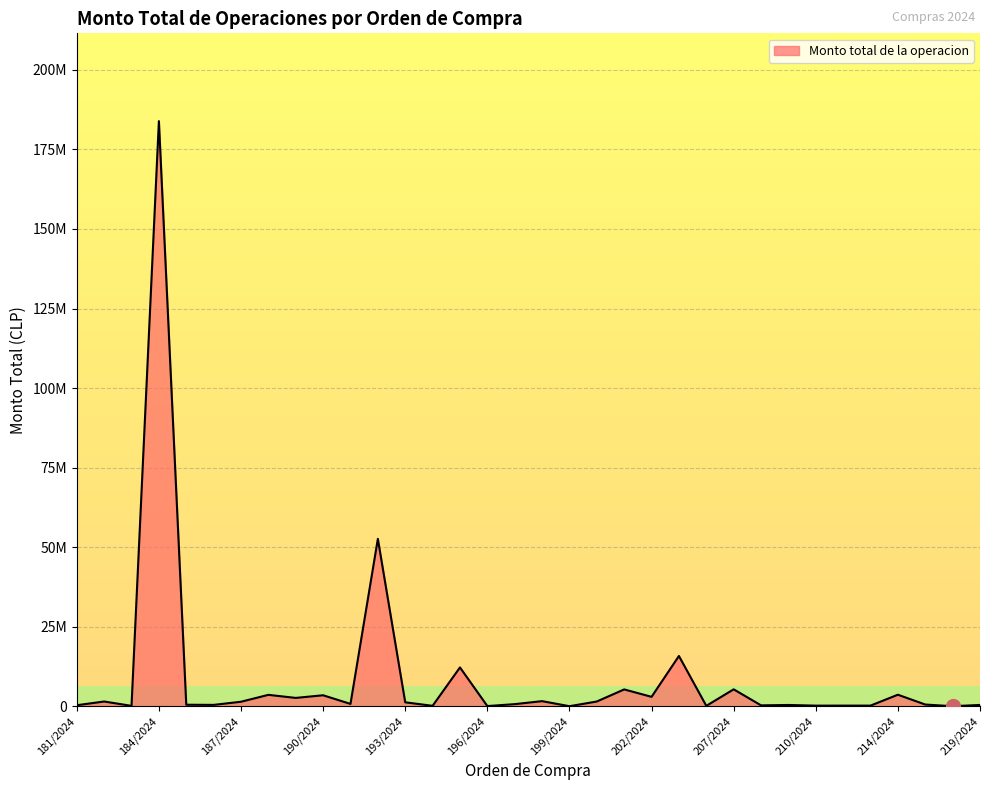

Is this an area chart (filled region under the line)?

Yes